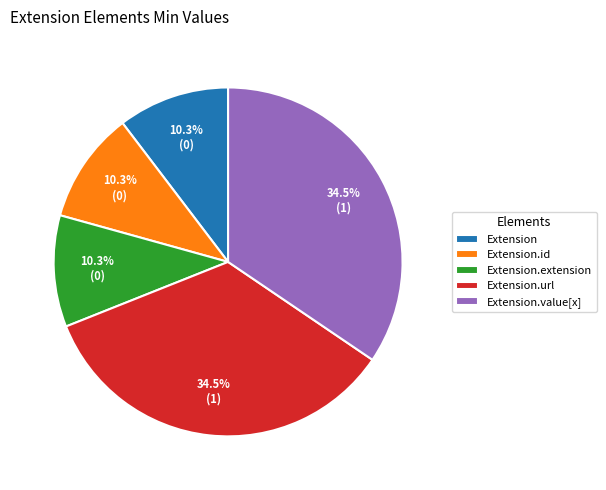

To the nearest percent, what is the average slice percentage?

20%